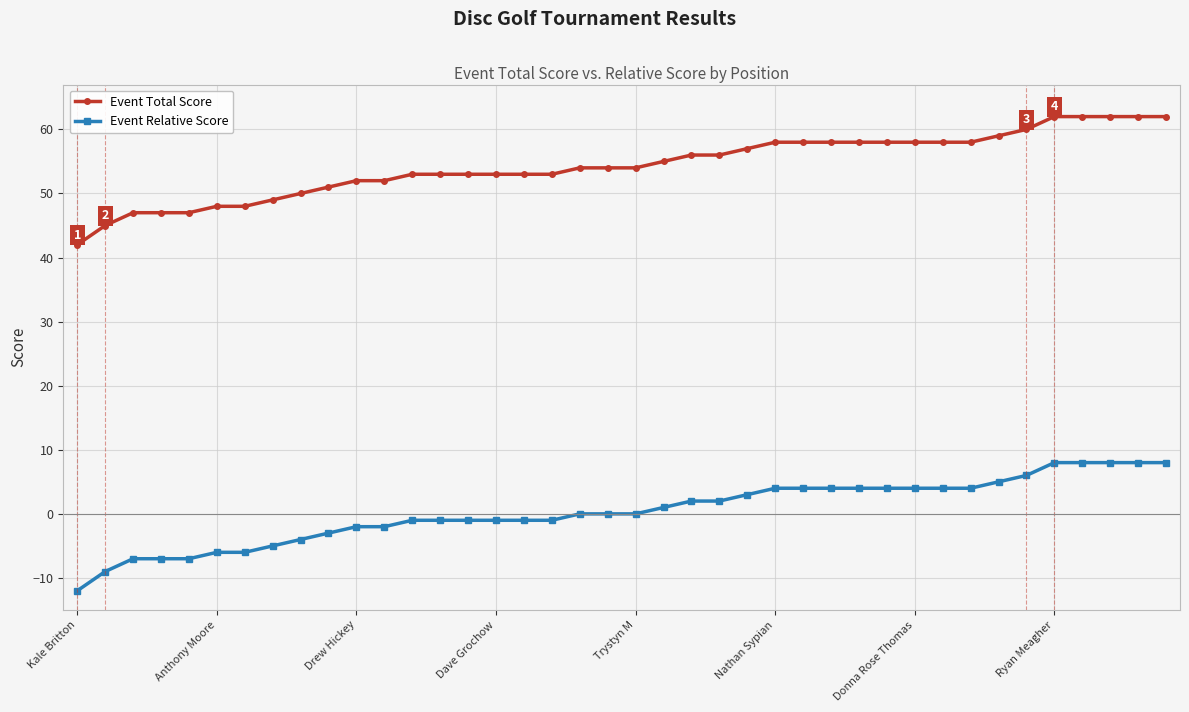

What is the smallest value displayed?

-12